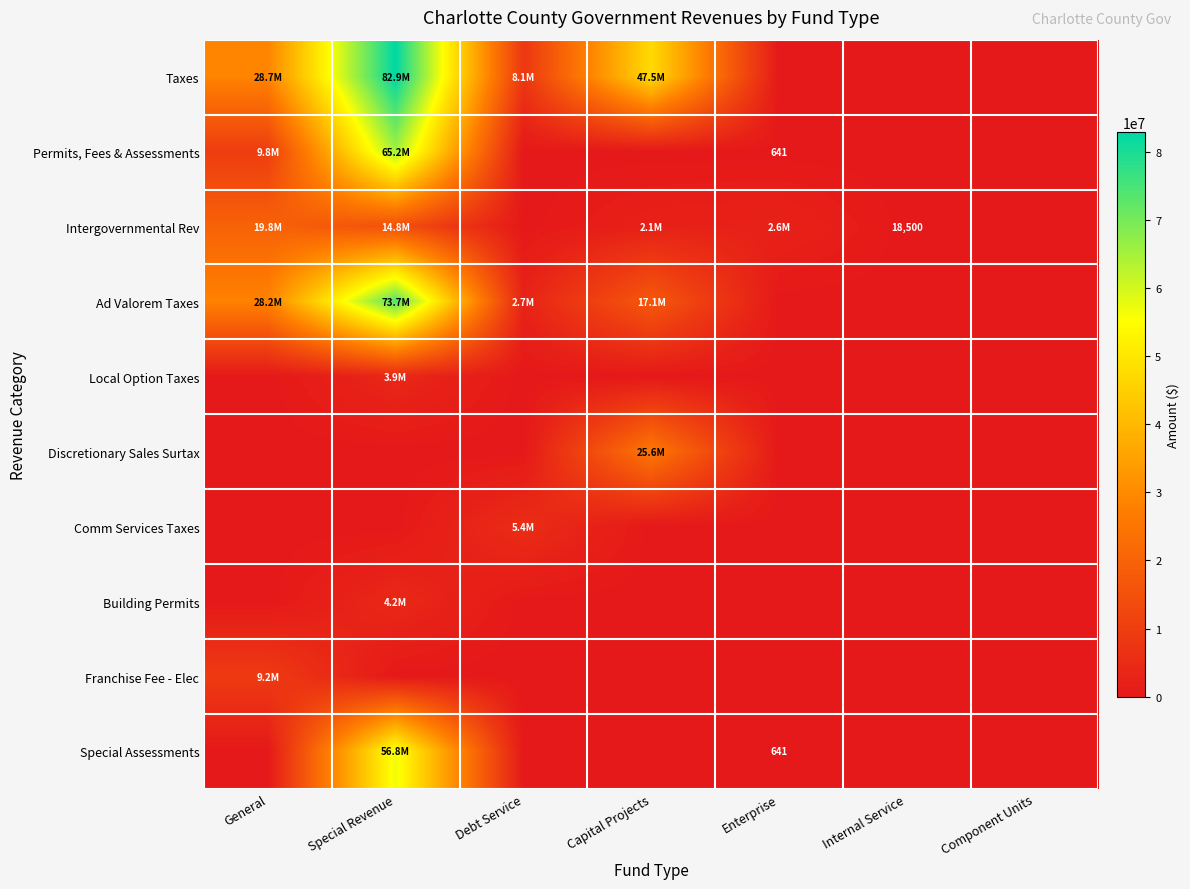

The value of Special Assessments at Enterprise is 256. True or false?

False